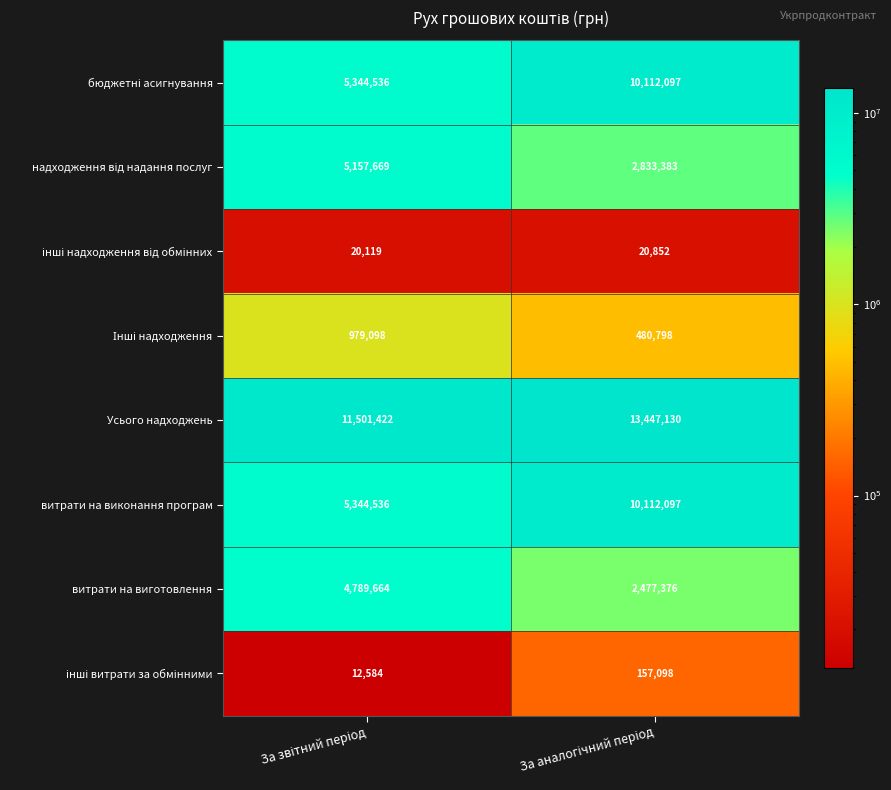

What is the average value of the витрати на виготовлення series?

3633520